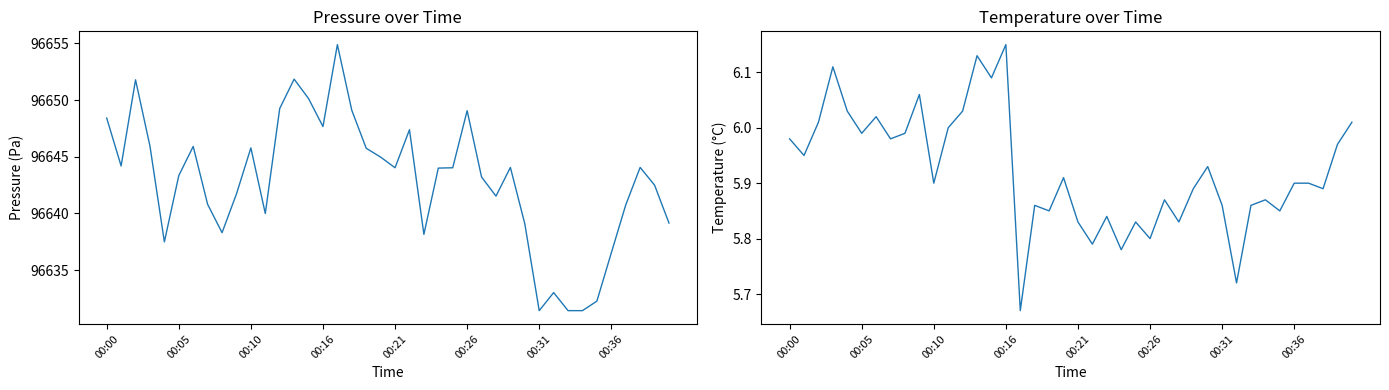

How many values in the pressure series exceed 96644?

20